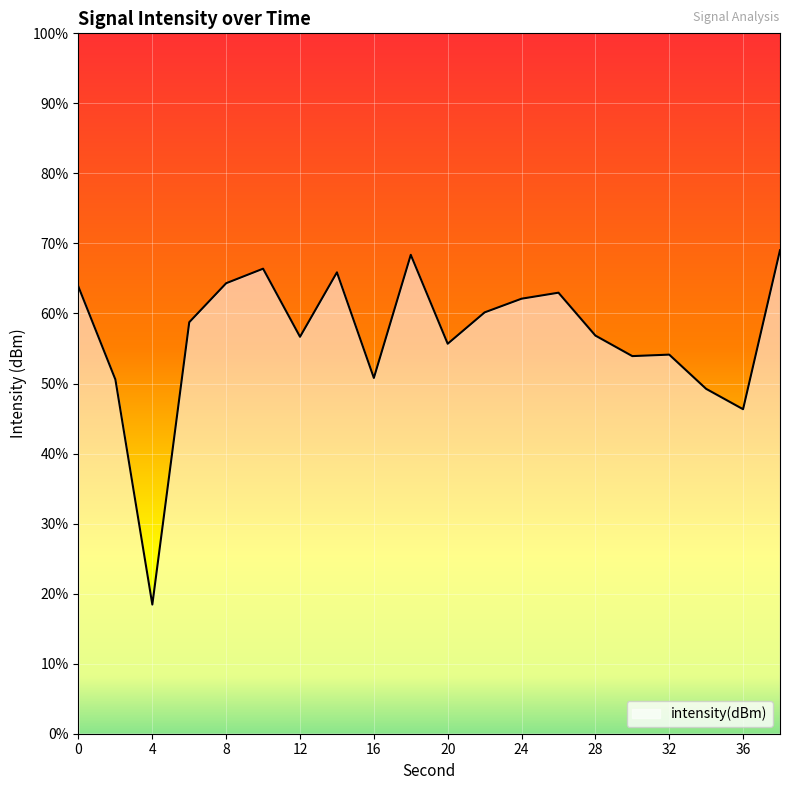

True or false: there are more than 0 points higher than both neighbors.

True